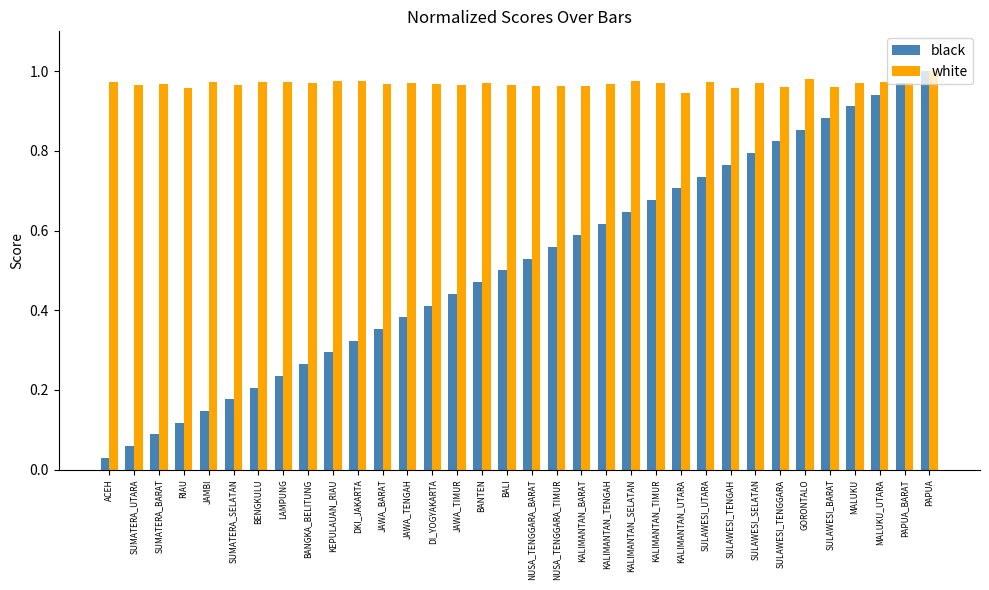

Between SUMATERA_SELATAN and JAWA_TIMUR, which series saw the biggest shift?

black